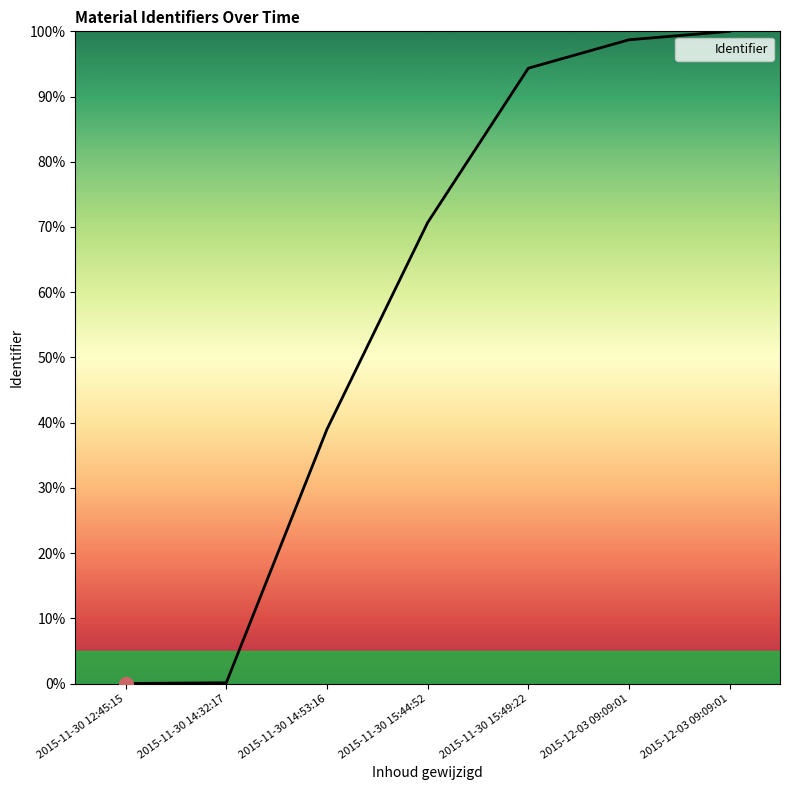

Is it true that the value at 2015-12-03 09:09:01 is 145.2?

False